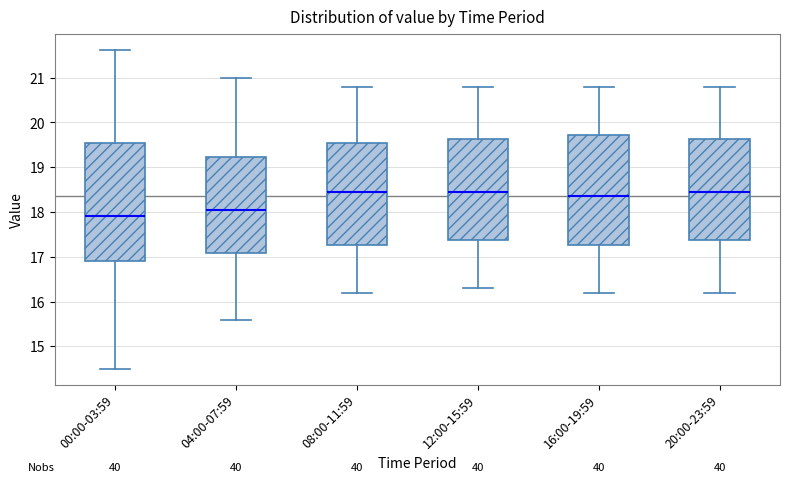

Reading left to right, transcribe this box plot: for each box, give where its median line is, the range the box spans, and where its two whiskers end, as read against the y-axis. The values are not printed on the chart, so give them approximately, as read against the axis.

00:00-03:59: median 17.9, box 16.9 to 19.5, whiskers 14.5 to 21.6
04:00-07:59: median 18.1, box 17.1 to 19.2, whiskers 15.6 to 21.0
08:00-11:59: median 18.5, box 17.3 to 19.6, whiskers 16.2 to 20.8
12:00-15:59: median 18.5, box 17.4 to 19.6, whiskers 16.3 to 20.8
16:00-19:59: median 18.4, box 17.3 to 19.7, whiskers 16.2 to 20.8
20:00-23:59: median 18.5, box 17.4 to 19.6, whiskers 16.2 to 20.8